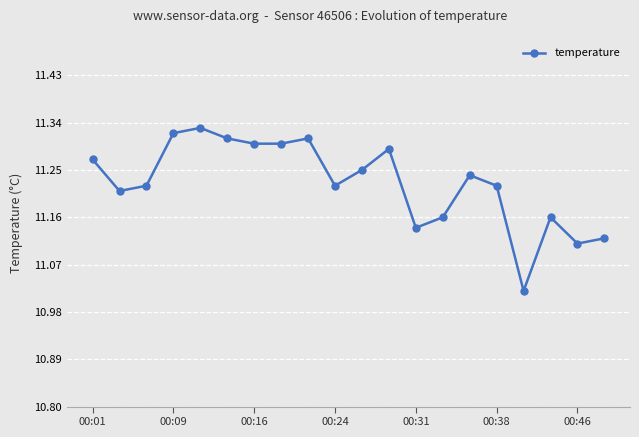

True or false: there are more than 1 points higher than both neighbors.

True